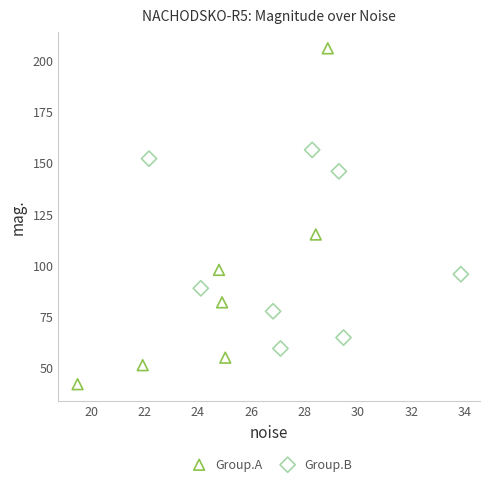

What are all the series names shown in the legend?

Group.A, Group.B